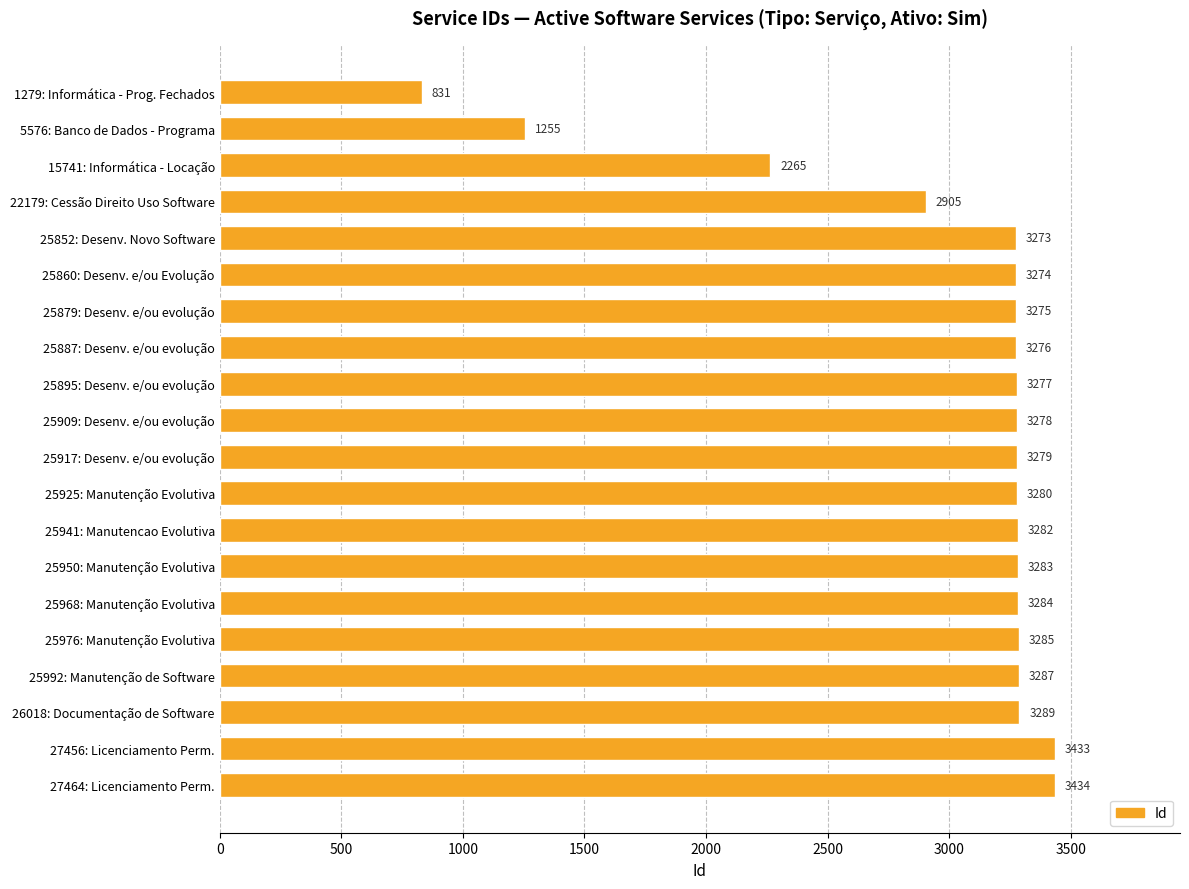

Reading top to bottom, what are all the values shown in this chart?

1279: Informática - Prog. Fechados=831	5576: Banco de Dados - Programa=1255	15741: Informática - Locação=2265	22179: Cessão Direito Uso Software=2905	25852: Desenv. Novo Software=3273	25860: Desenv. e/ou Evolução=3274	25879: Desenv. e/ou evolução=3275	25887: Desenv. e/ou evolução=3276	25895: Desenv. e/ou evolução=3277	25909: Desenv. e/ou evolução=3278	25917: Desenv. e/ou evolução=3279	25925: Manutenção Evolutiva=3280	25941: Manutencao Evolutiva=3282	25950: Manutenção Evolutiva=3283	25968: Manutenção Evolutiva=3284	25976: Manutenção Evolutiva=3285	25992: Manutenção de Software=3287	26018: Documentação de Software=3289	27456: Licenciamento Perm.=3433	27464: Licenciamento Perm.=3434